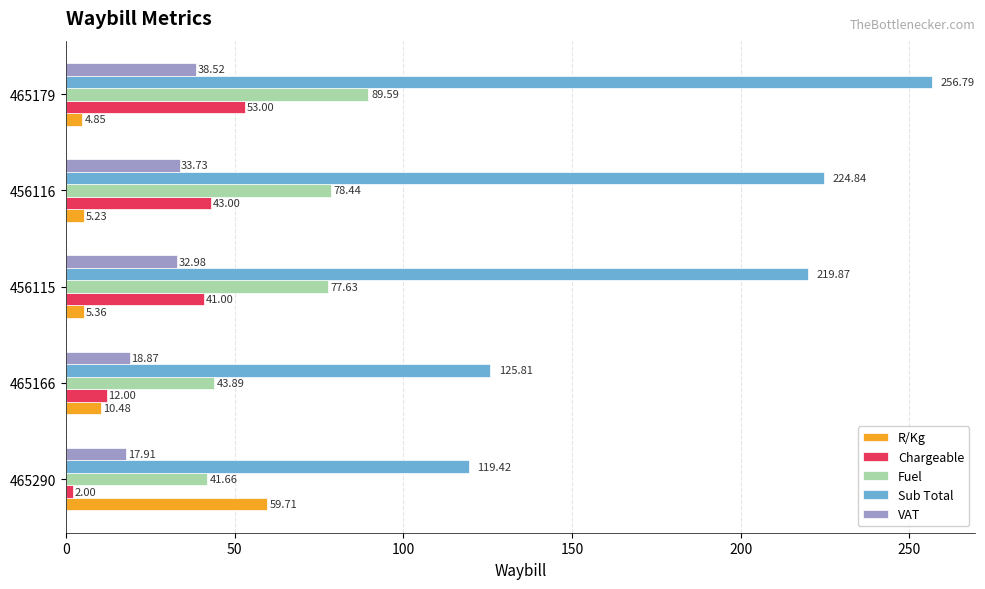

What is the sum of all Fuel values?

331.2